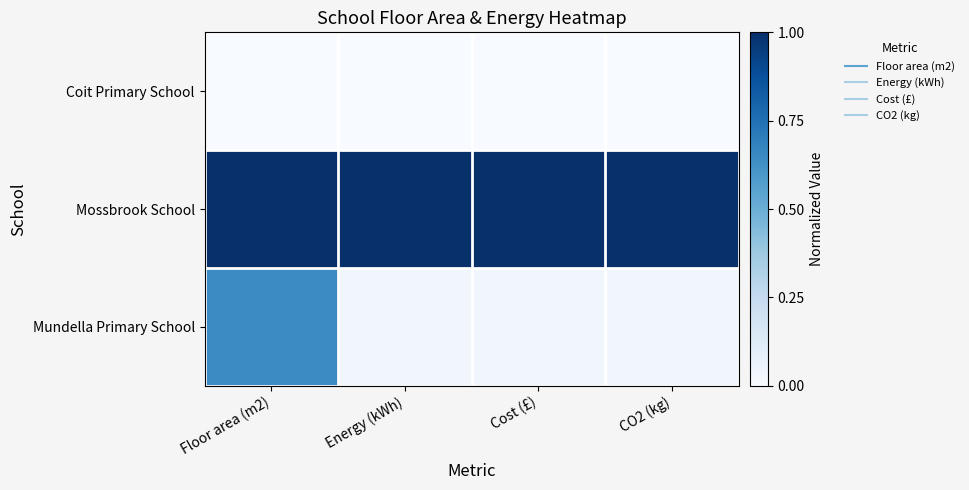

At CO2 (kg), list the series in order from smallest to largest.

Coit Primary School, Mundella Primary School, Mossbrook School